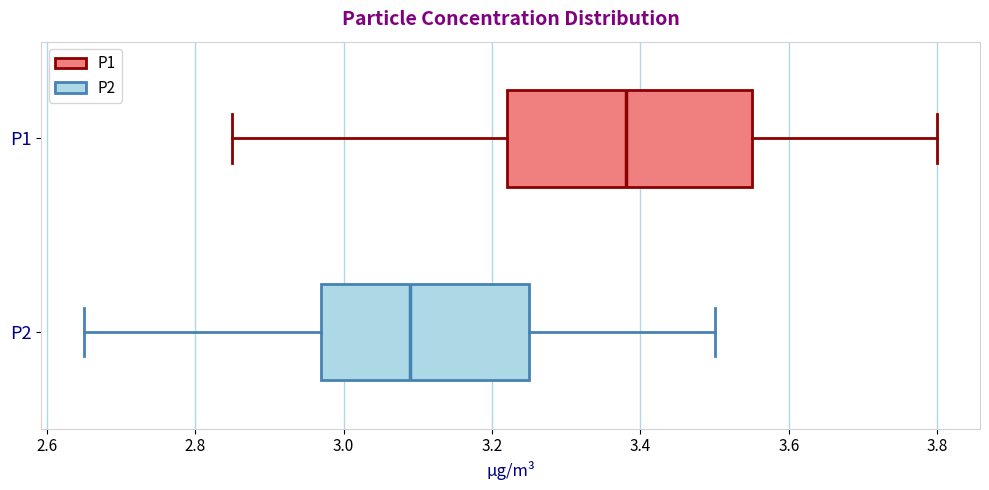

Reading bottom to top, read every box against the x-axis: the position of its median line, the range the box covers, and the ends of its whiskers. The values are not printed on the chart, so give them approximately, as read against the axis.

P2: median 3.10, box 2.98 to 3.26, whiskers 2.66 to 3.50
P1: median 3.38, box 3.22 to 3.56, whiskers 2.86 to 3.80